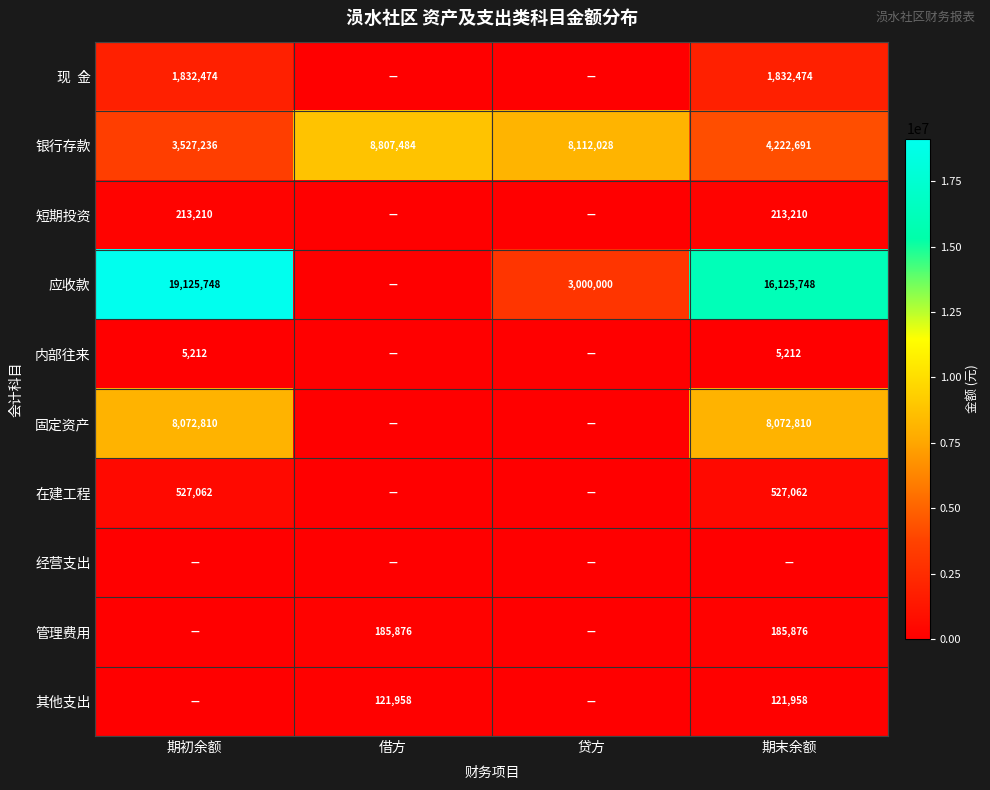

Between 贷方 and 借方, which is larger?

贷方